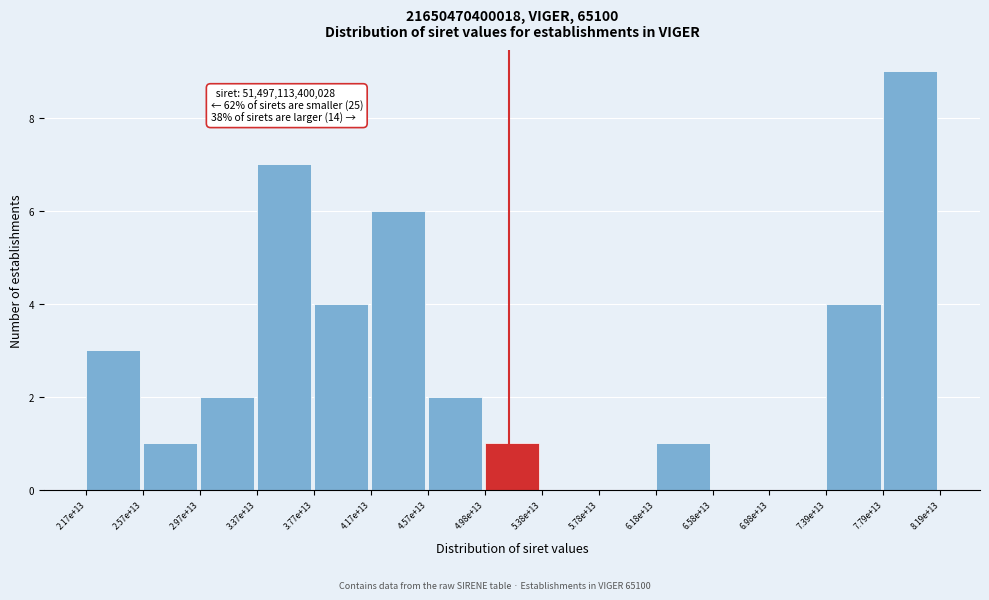

Reading left to right, list all the values displayed in this chart.

2.17e+13=3	2.57e+13=1	2.97e+13=2	3.37e+13=7	3.77e+13=4	4.17e+13=6	4.57e+13=2	4.98e+13=1	5.38e+13=0	5.78e+13=0	6.18e+13=1	6.58e+13=0	6.98e+13=0	7.39e+13=4	7.79e+13=9